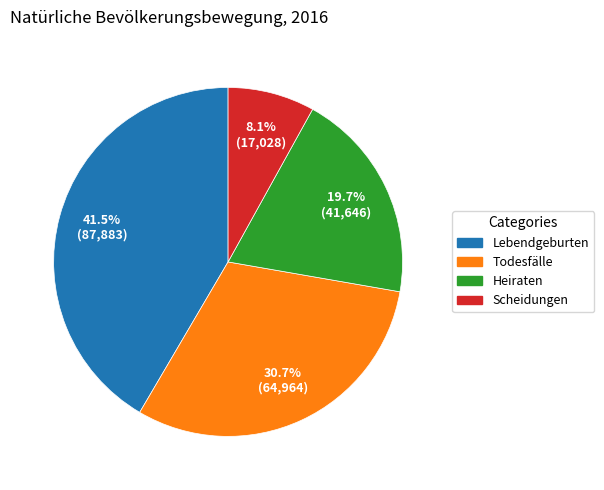

How many slices are in this pie chart?

4